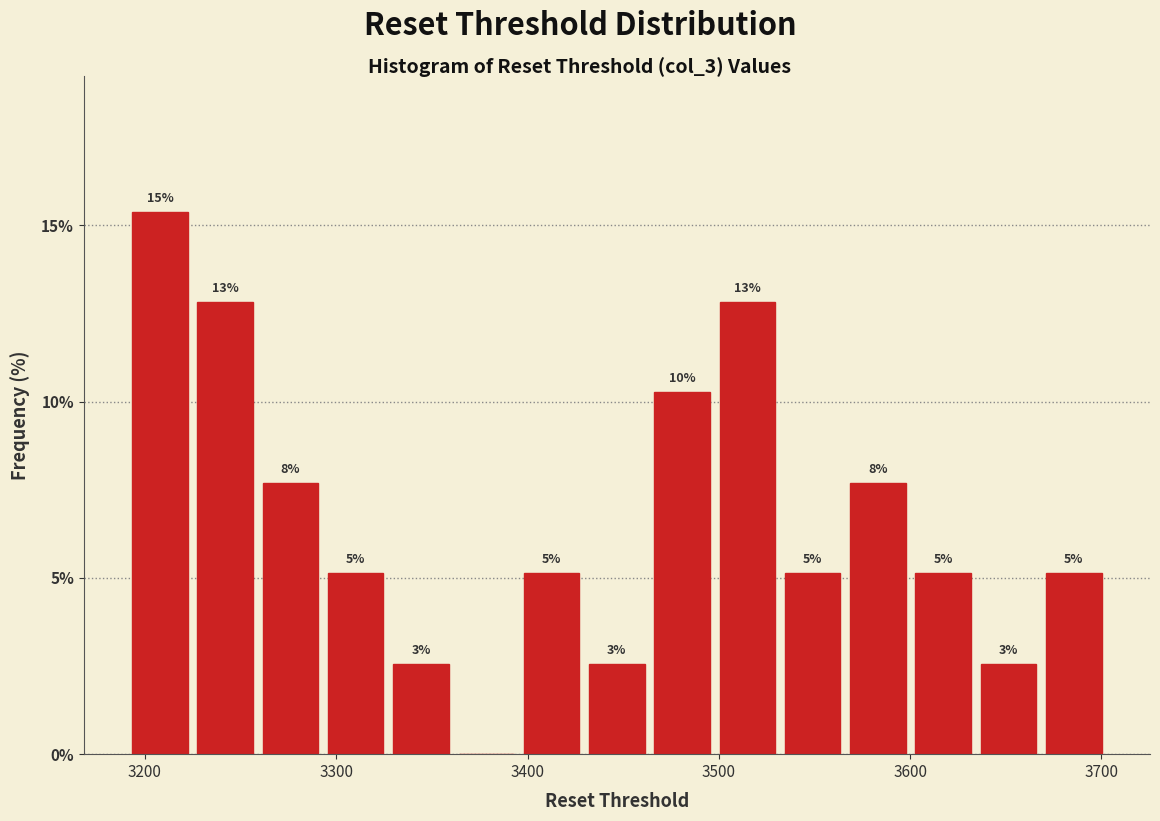

Around what value on the x-axis is the tallest bar? Give the approximate position of its centre, as read against the axis.

3210